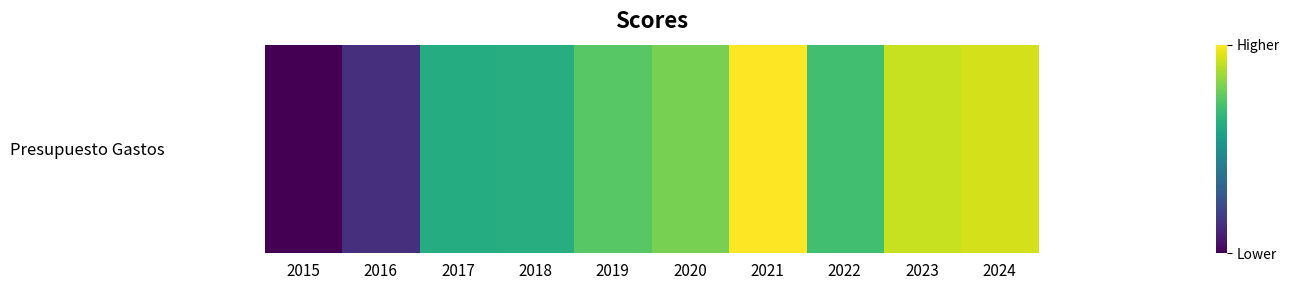

Which has a higher value, 2015 or 2023?

2023